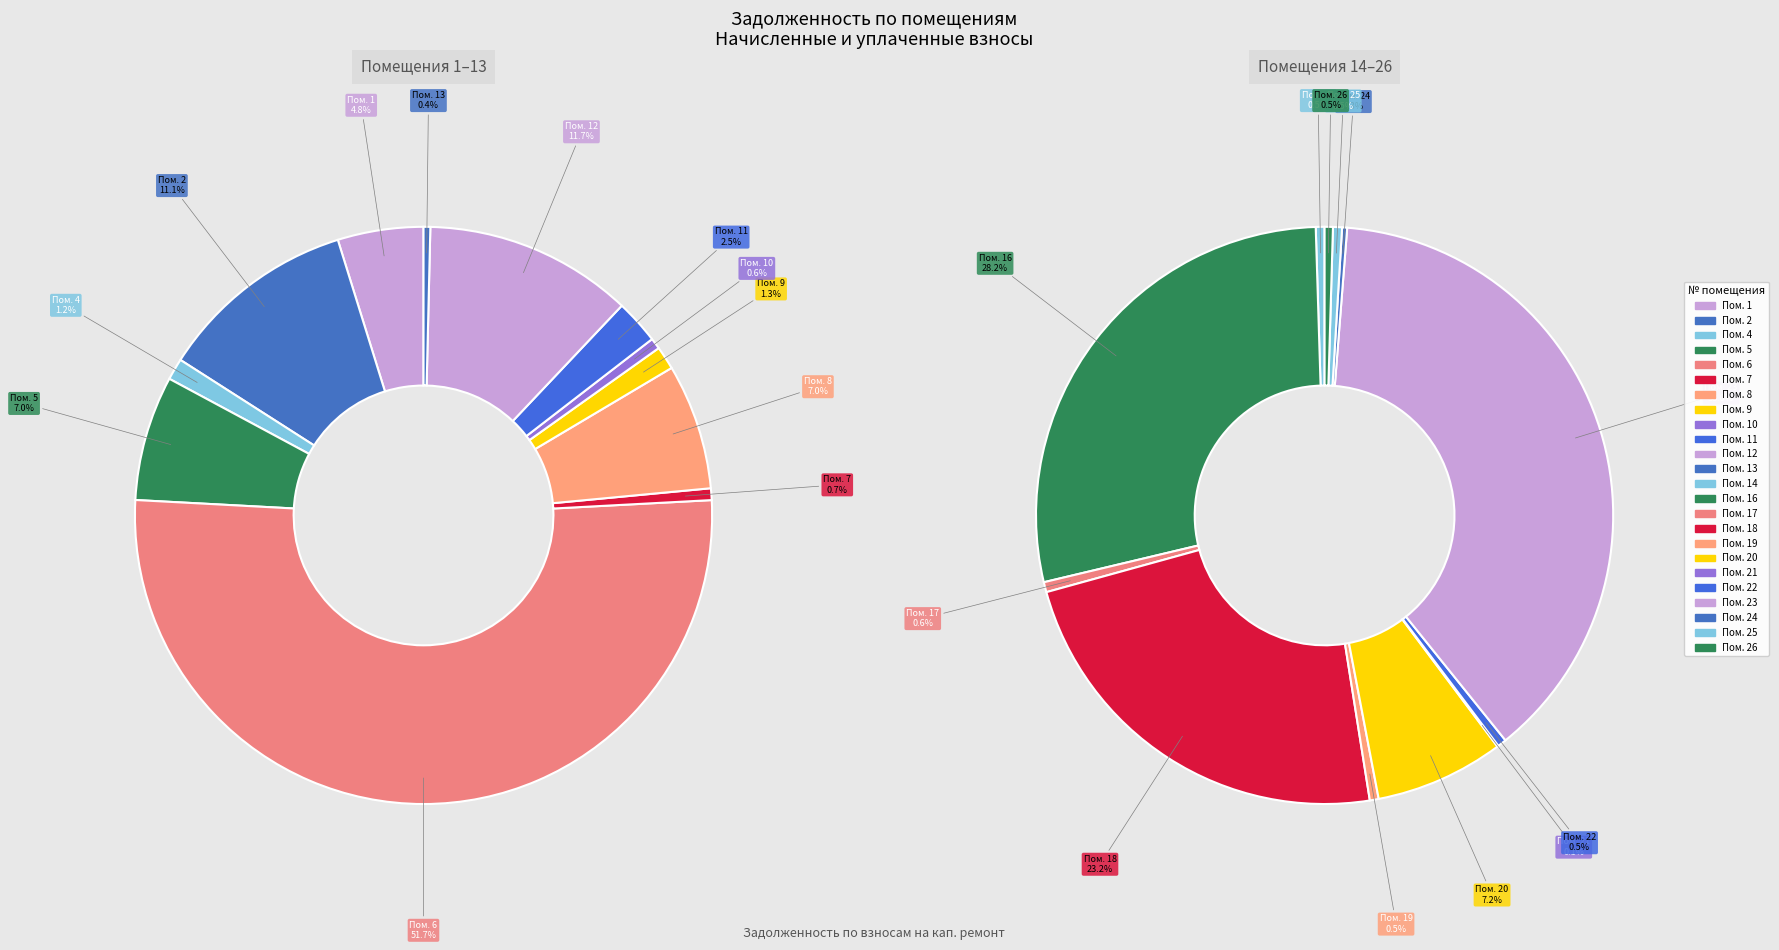

Is it true that 14 is 0% of the pie?

True